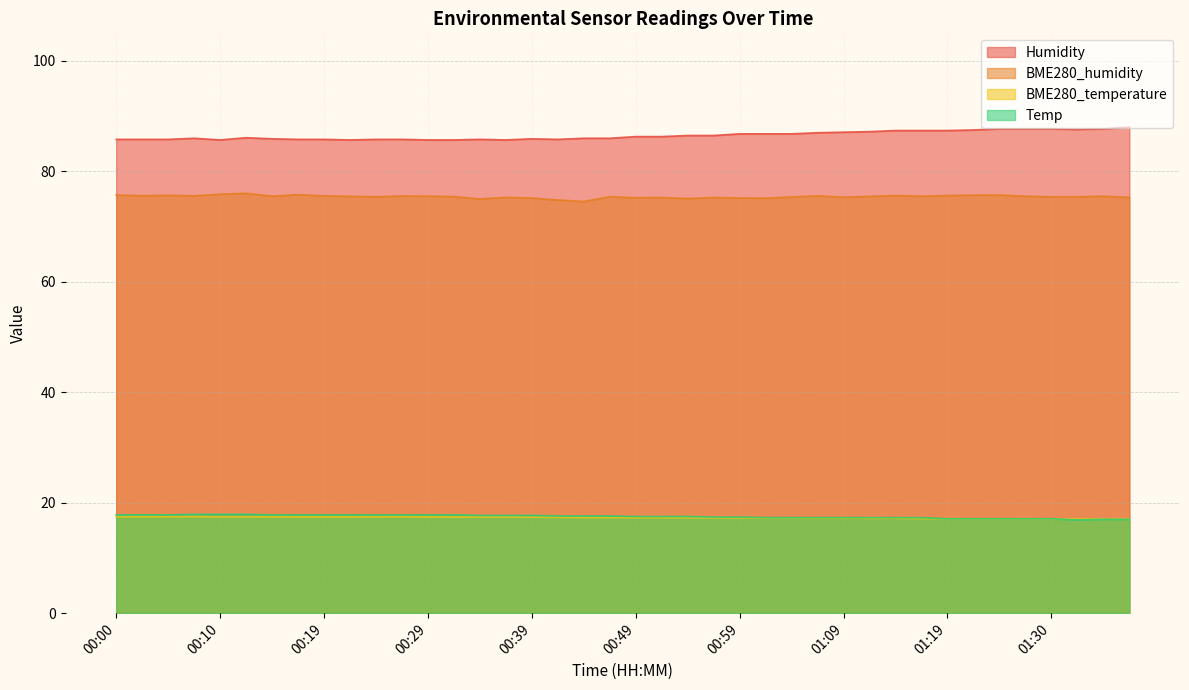

The Humidity series shows 153.2 at 00:44. True or false?

False